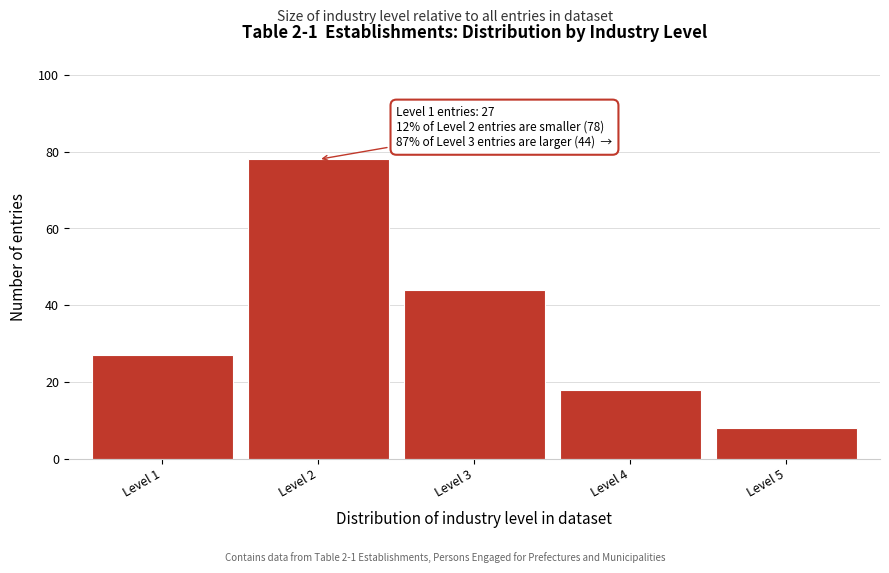

Reading right to left, what are all the values shown in this chart?

Level 5=8	Level 4=18	Level 3=44	Level 2=78	Level 1=27